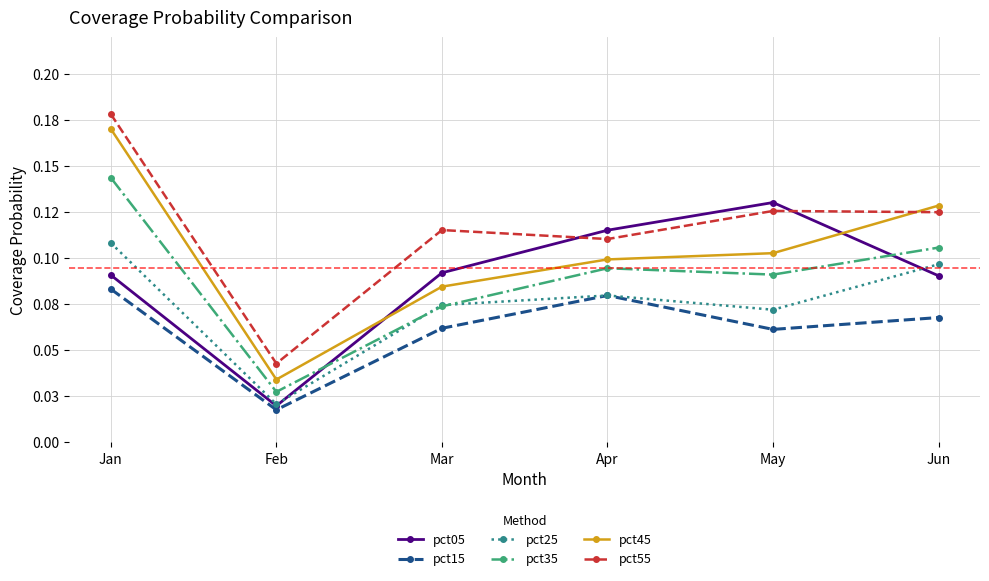

Does the chart have visible grid lines?

Yes